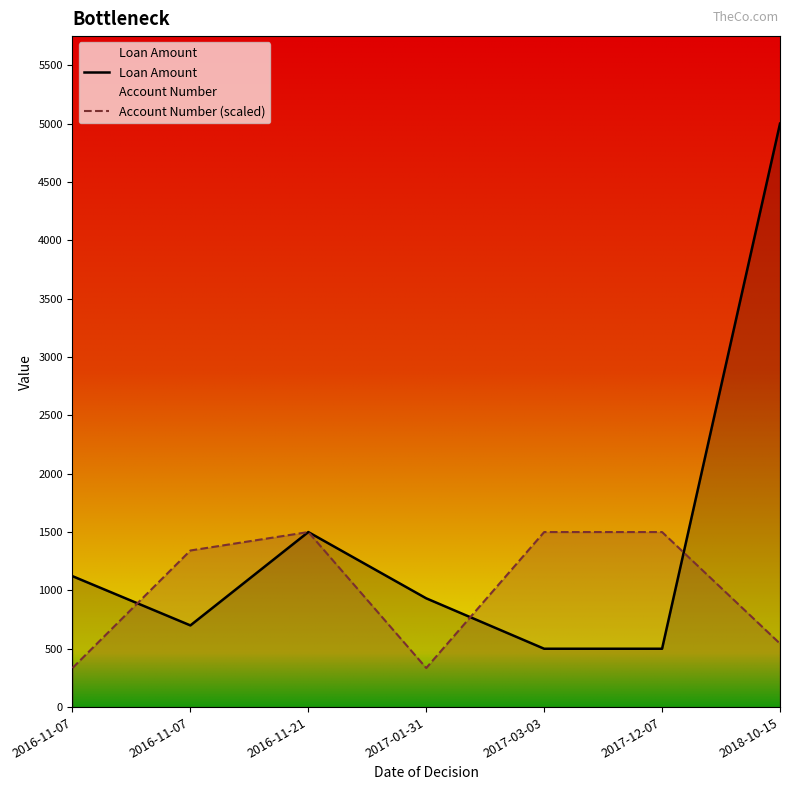

At which category does the chart reach its minimum across all series?

2016-11-07